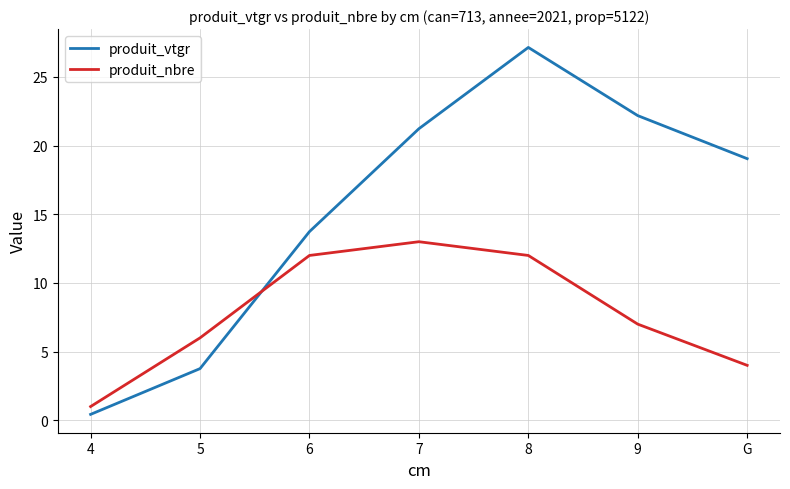

True or false: produit_vtgr has more than 1 points higher than both neighbors.

False